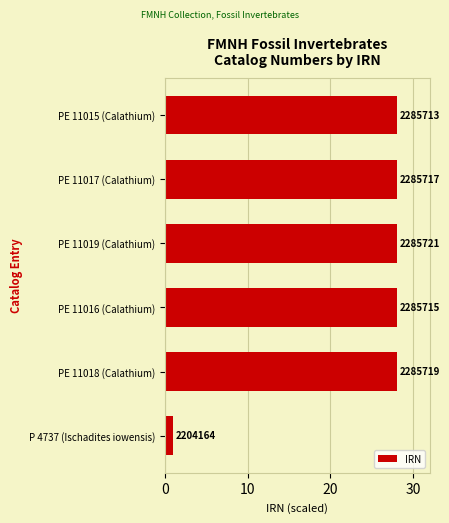

How many bars are there in total?

6